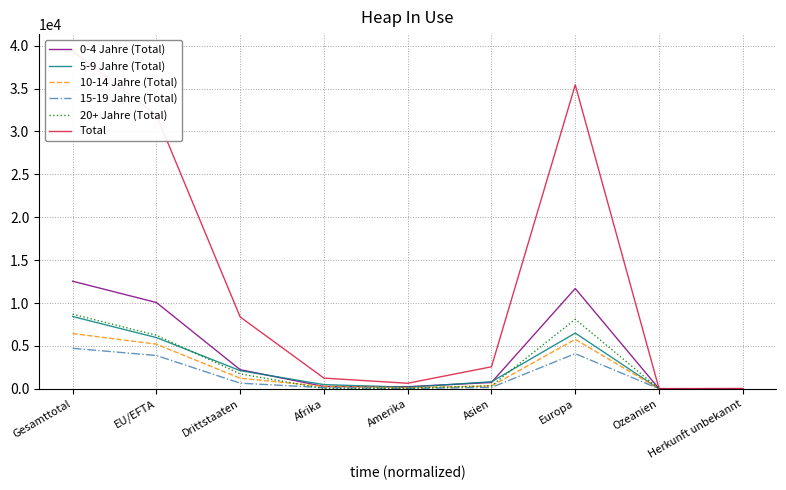

What are all the series names shown in the legend?

0-4 Jahre (Total), 5-9 Jahre (Total), 10-14 Jahre (Total), 15-19 Jahre (Total), 20+ Jahre (Total), Total